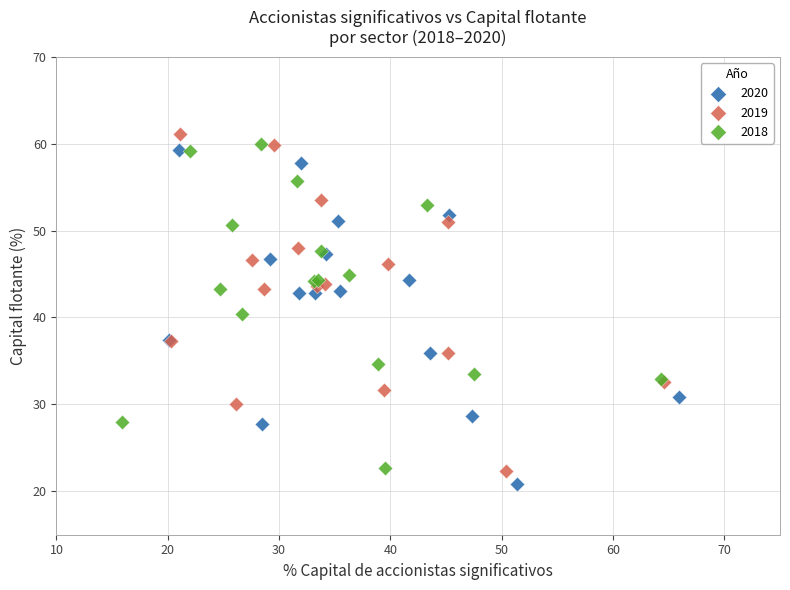

Which series has the largest Y range (max minus min)?

2019